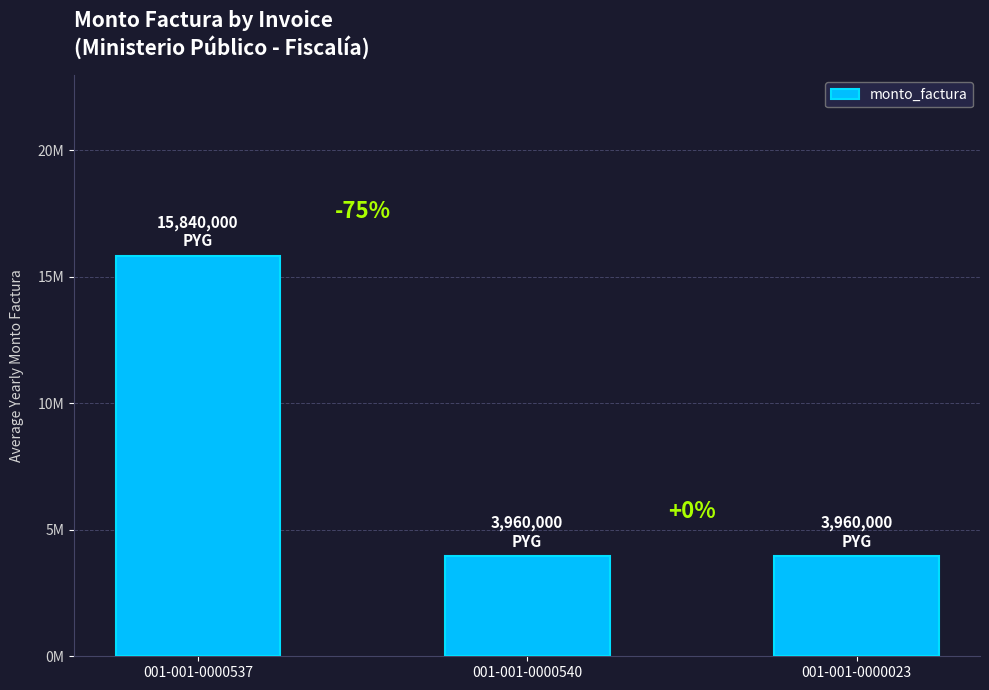

Does the chart contain any negative values?

No